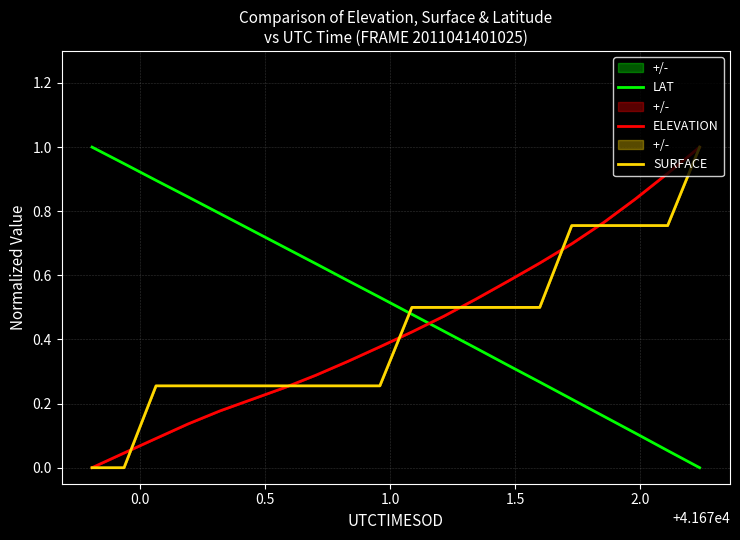

True or false: SURFACE and LAT intersect in this chart.

True